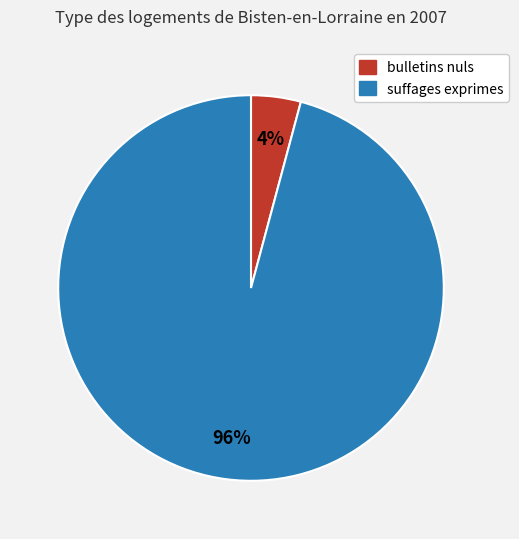

Does any single category account for the majority?

Yes